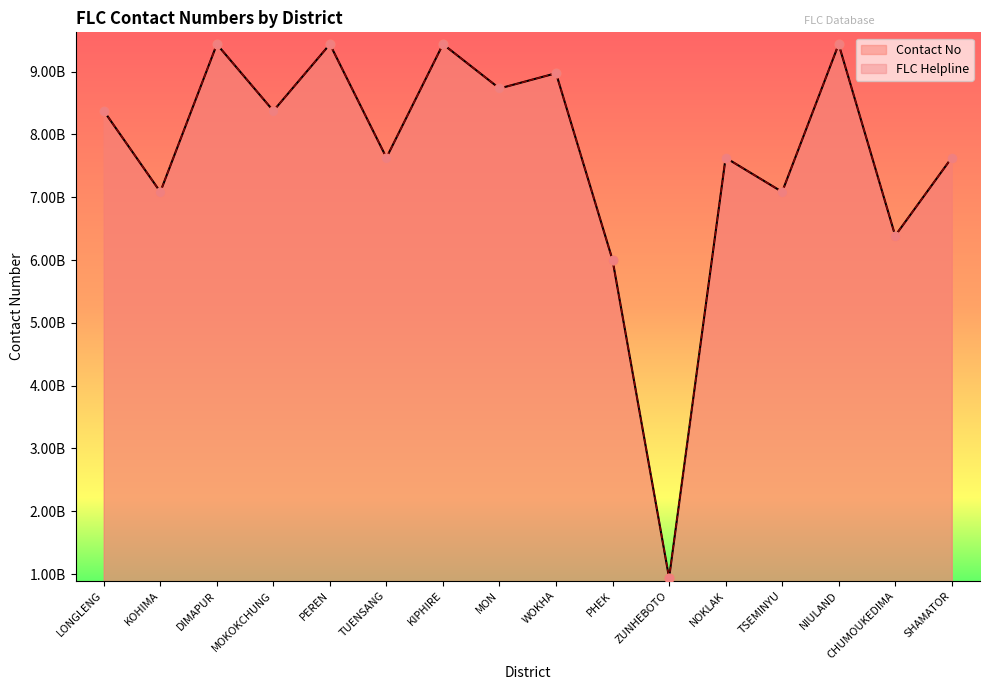

At how many categories does at least one series exceed 7?

13